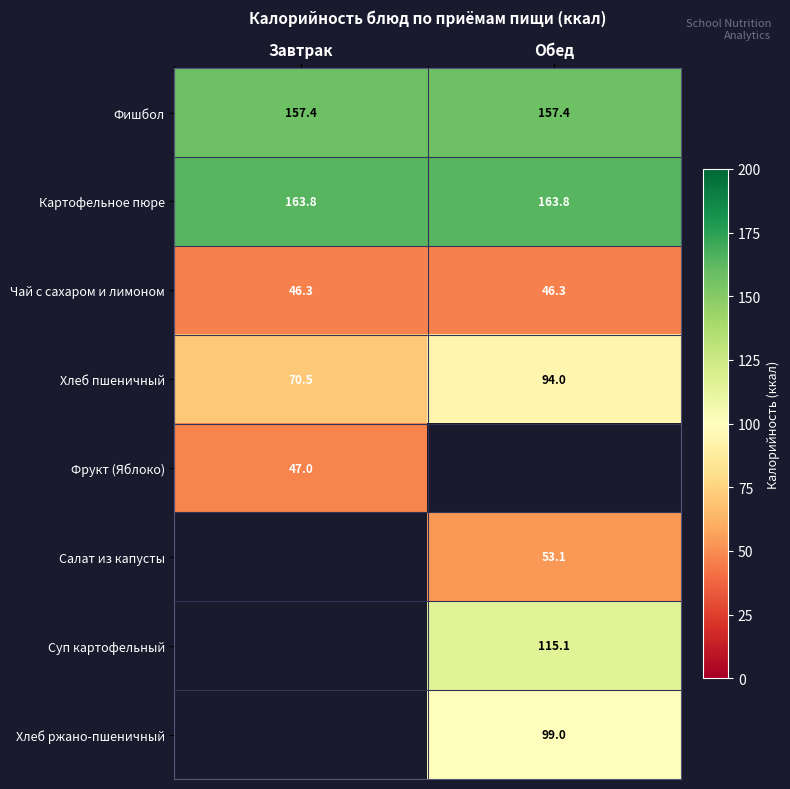

At Завтрак, list the series in order from smallest to largest.

Чай с сахаром и лимоном, Фрукт (Яблоко), Хлеб пшеничный, Фишбол, Картофельное пюре, Салат из капусты, Суп картофельный, Хлеб ржано-пшеничный